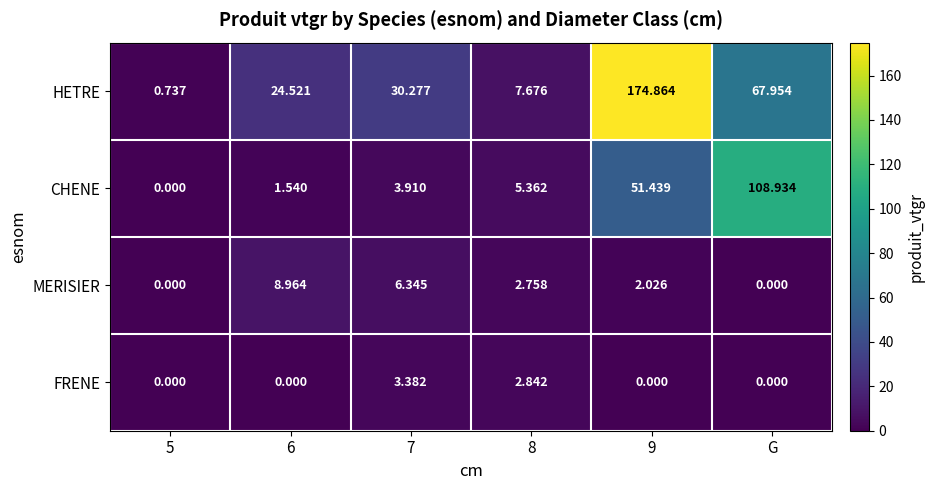

At which category is the sum across all series the highest?

9